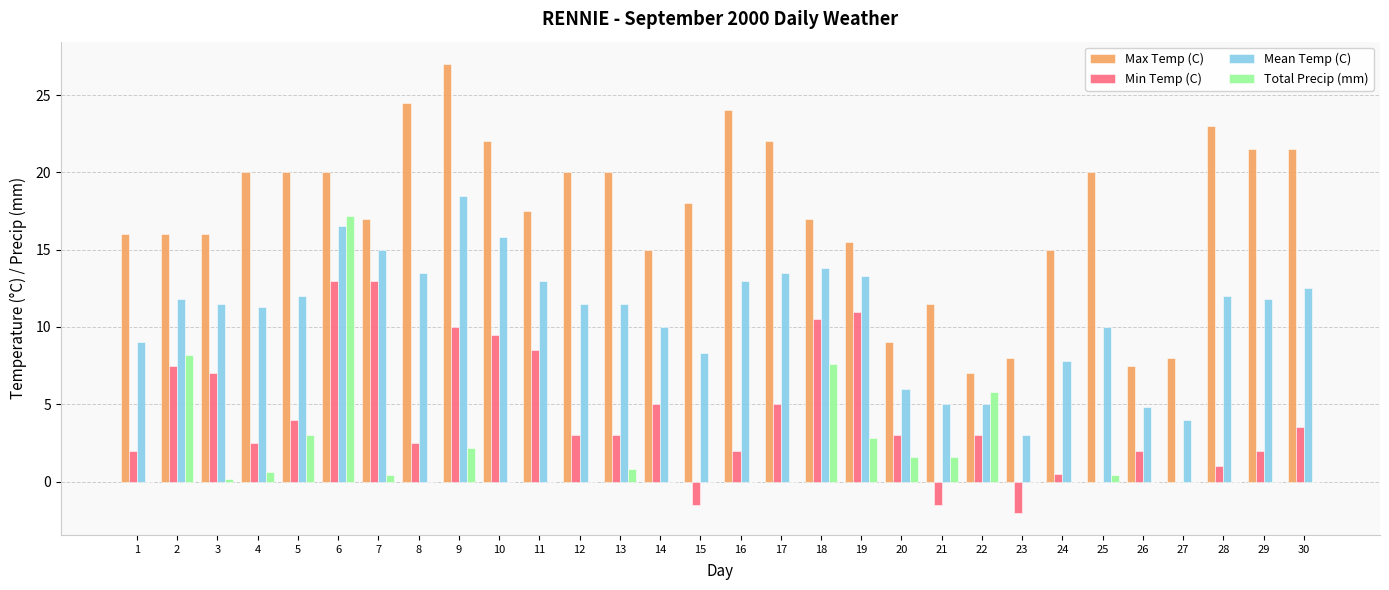

How many distinct data groups are displayed?

4